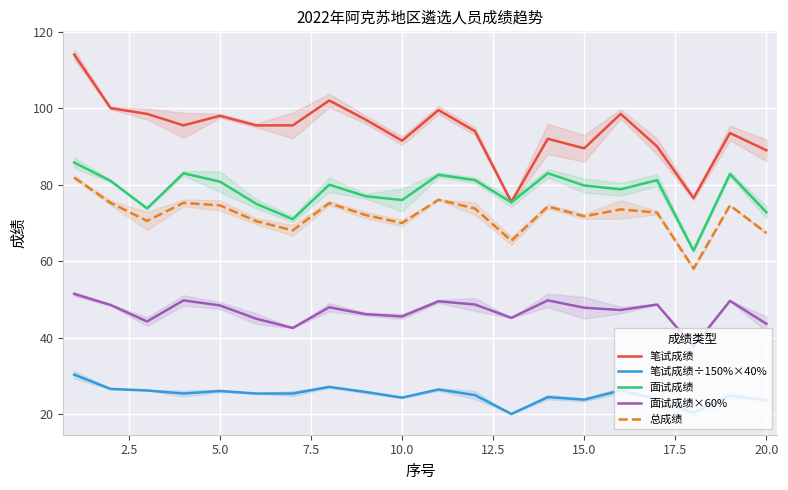

List the series in order of their peak value, highest first.

笔试成绩, 面试成绩, 总成绩, 面试成绩×60%, 笔试成绩÷150%×40%